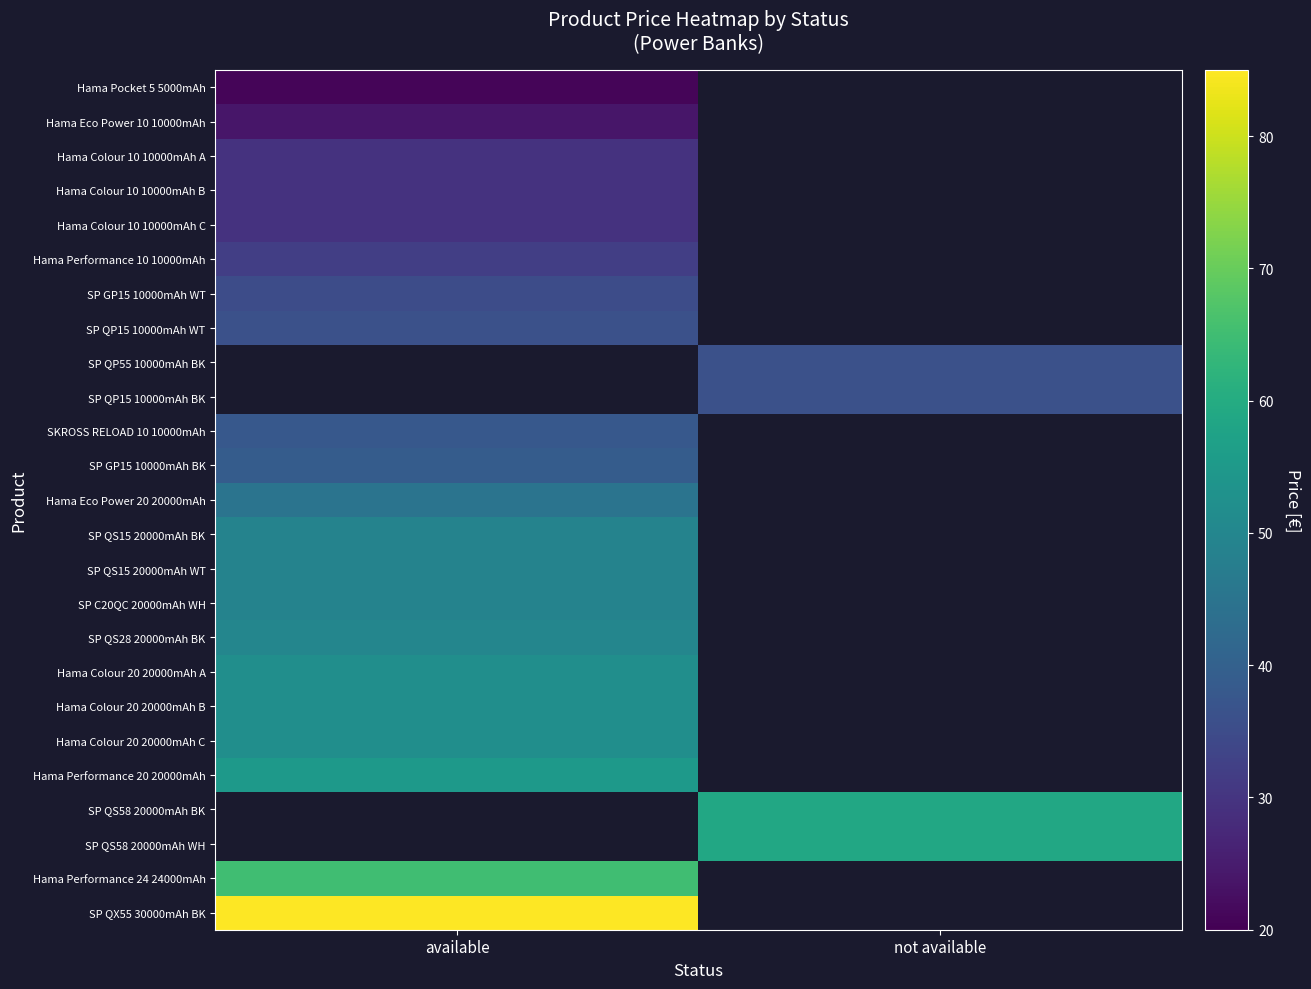

What is the maximum value shown in the chart?

85.0